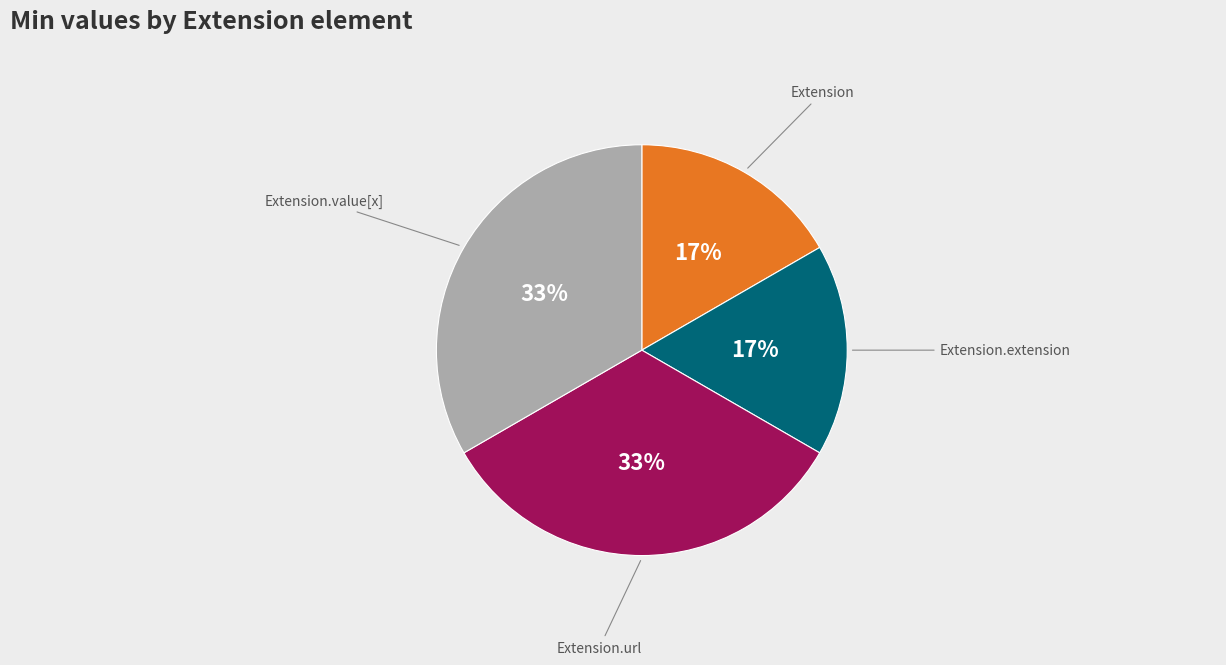

To the nearest percent, what is the average slice percentage?

25%